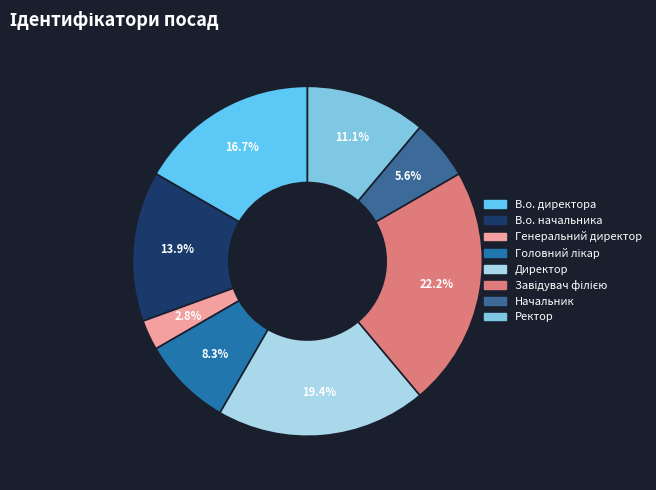

The Головний лікар slice represents 8% of the pie. True or false?

True